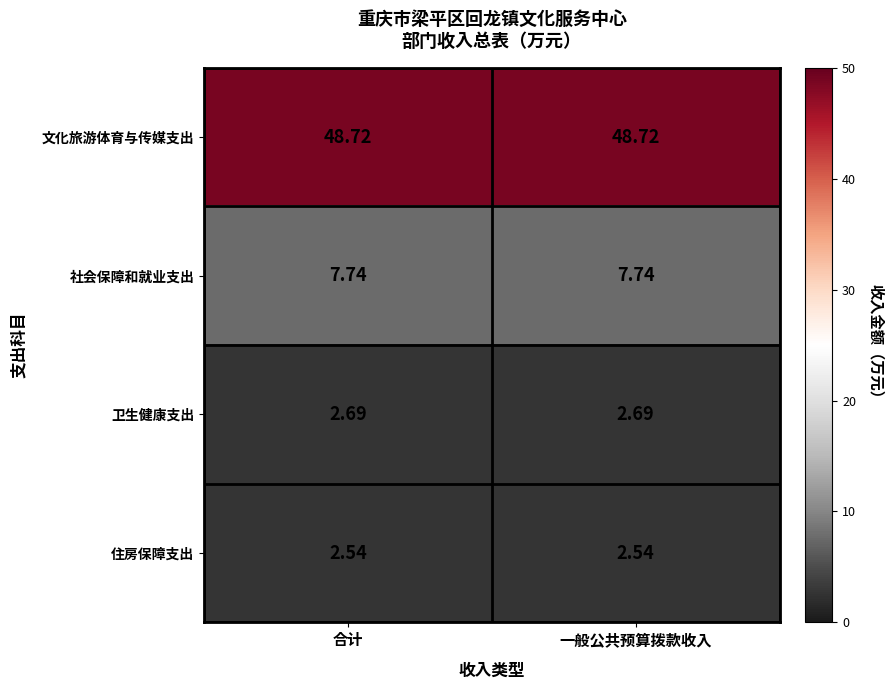

Rank the series by their maximum value, from highest to lowest.

文化旅游体育与传媒支出, 社会保障和就业支出, 卫生健康支出, 住房保障支出